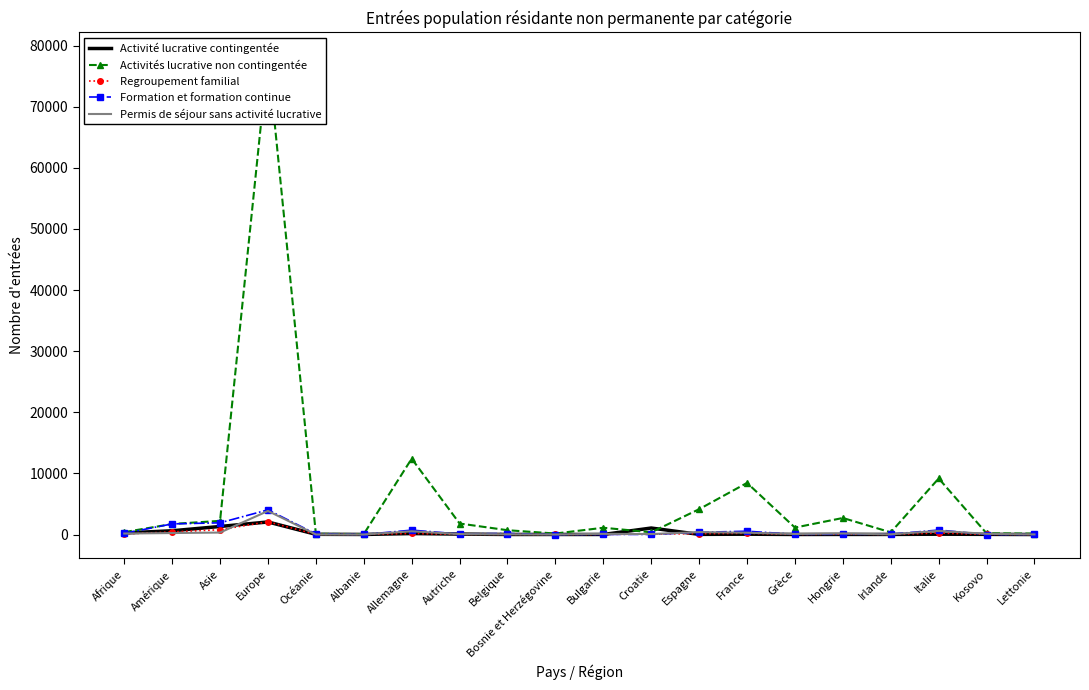

Rank the series at Kosovo from lowest to highest value.

Formation et formation continue, Activité lucrative contingentée, Regroupement familial, Permis de séjour sans activité lucrative, Activités lucrative non contingentée